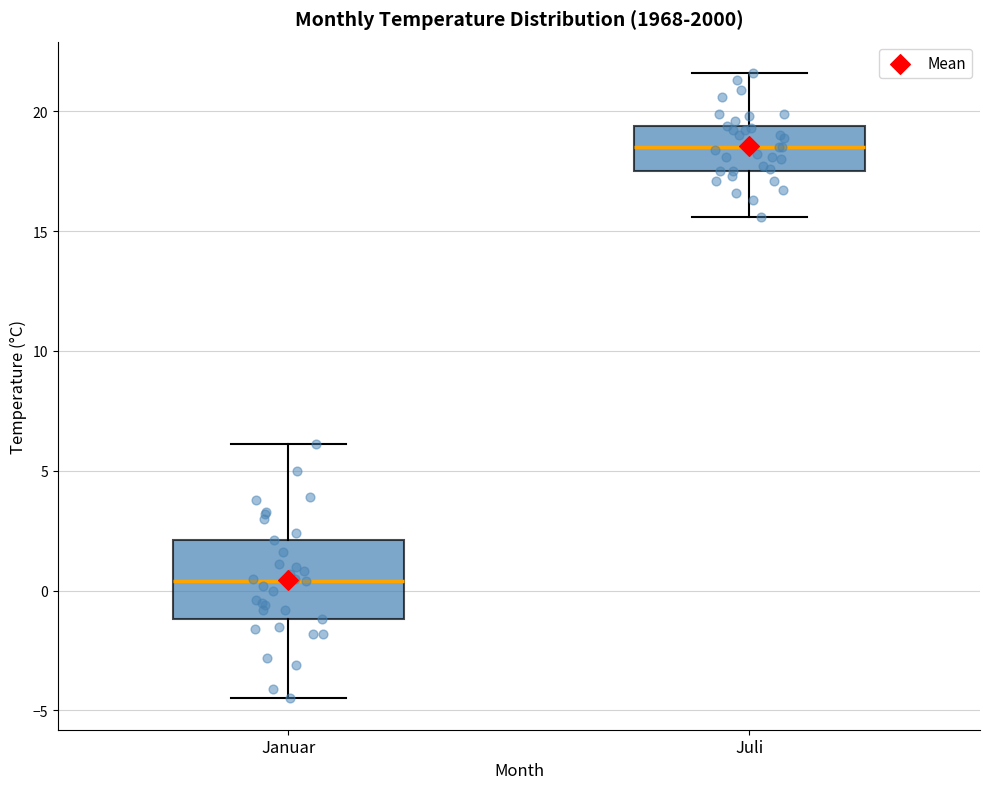

Reading left to right, read every box against the y-axis: the position of its median line, the range the box covers, and the ends of its whiskers. The values are not printed on the chart, so give them approximately, as read against the axis.

Januar: median 0.5, box -1.0 to 2.0, whiskers -4.5 to 6.0
Juli: median 18.5, box 17.5 to 19.5, whiskers 15.5 to 21.5